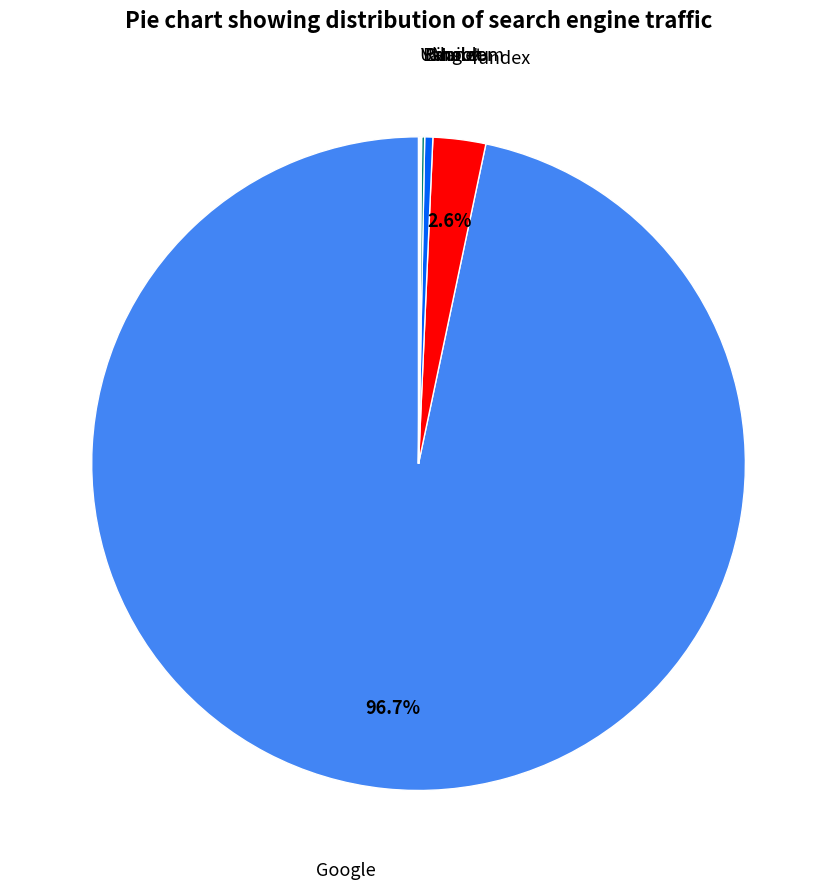

Is there a majority slice in this chart?

Yes